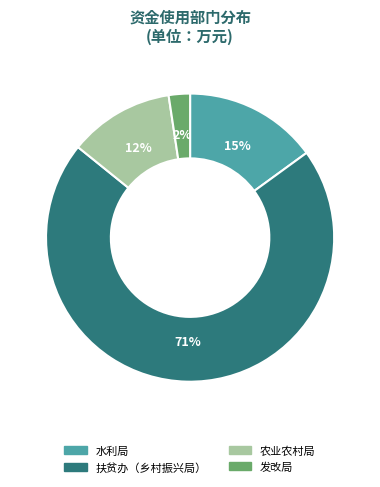

To the nearest percent, what portion does 扶贫办（乡村振兴局） represent?

71%